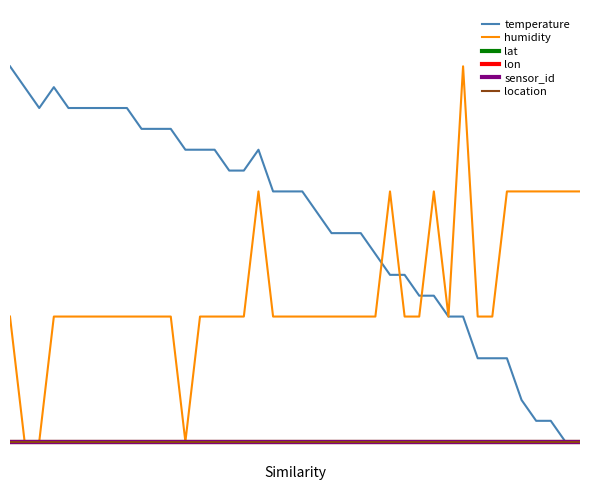

Reading left to right, extract all data points from this chart.

temperature: 0=1.0	1=0.9	2=0.9	3=0.9	4=0.9	5=0.9	6=0.9	7=0.9	8=0.9	9=0.8	10=0.8	11=0.8	12=0.8	13=0.8	14=0.8	15=0.7	16=0.7	17=0.8	18=0.7	19=0.7	20=0.7	21=0.6	22=0.6	23=0.6	24=0.6	25=0.5	26=0.4	27=0.4	28=0.4	29=0.4	30=0.3	31=0.3	32=0.2	33=0.2	34=0.2	35=0.1	36=0.1	37=0.1	38=0.0	39=0.0
humidity: 0=0.3	1=0.0	2=0.0	3=0.3	4=0.3	5=0.3	6=0.3	7=0.3	8=0.3	9=0.3	10=0.3	11=0.3	12=0.0	13=0.3	14=0.3	15=0.3	16=0.3	17=0.7	18=0.3	19=0.3	20=0.3	21=0.3	22=0.3	23=0.3	24=0.3	25=0.3	26=0.7	27=0.3	28=0.3	29=0.7	30=0.3	31=1.0	32=0.3	33=0.3	34=0.7	35=0.7	36=0.7	37=0.7	38=0.7	39=0.7
lat: 0=0.0	1=0.0	2=0.0	3=0.0	4=0.0	5=0.0	6=0.0	7=0.0	8=0.0	9=0.0	10=0.0	11=0.0	12=0.0	13=0.0	14=0.0	15=0.0	16=0.0	17=0.0	18=0.0	19=0.0	20=0.0	21=0.0	22=0.0	23=0.0	24=0.0	25=0.0	26=0.0	27=0.0	28=0.0	29=0.0	30=0.0	31=0.0	32=0.0	33=0.0	34=0.0	35=0.0	36=0.0	37=0.0	38=0.0	39=0.0
lon: 0=0.0	1=0.0	2=0.0	3=0.0	4=0.0	5=0.0	6=0.0	7=0.0	8=0.0	9=0.0	10=0.0	11=0.0	12=0.0	13=0.0	14=0.0	15=0.0	16=0.0	17=0.0	18=0.0	19=0.0	20=0.0	21=0.0	22=0.0	23=0.0	24=0.0	25=0.0	26=0.0	27=0.0	28=0.0	29=0.0	30=0.0	31=0.0	32=0.0	33=0.0	34=0.0	35=0.0	36=0.0	37=0.0	38=0.0	39=0.0
sensor_id: 0=0.0	1=0.0	2=0.0	3=0.0	4=0.0	5=0.0	6=0.0	7=0.0	8=0.0	9=0.0	10=0.0	11=0.0	12=0.0	13=0.0	14=0.0	15=0.0	16=0.0	17=0.0	18=0.0	19=0.0	20=0.0	21=0.0	22=0.0	23=0.0	24=0.0	25=0.0	26=0.0	27=0.0	28=0.0	29=0.0	30=0.0	31=0.0	32=0.0	33=0.0	34=0.0	35=0.0	36=0.0	37=0.0	38=0.0	39=0.0
location: 0=0.0	1=0.0	2=0.0	3=0.0	4=0.0	5=0.0	6=0.0	7=0.0	8=0.0	9=0.0	10=0.0	11=0.0	12=0.0	13=0.0	14=0.0	15=0.0	16=0.0	17=0.0	18=0.0	19=0.0	20=0.0	21=0.0	22=0.0	23=0.0	24=0.0	25=0.0	26=0.0	27=0.0	28=0.0	29=0.0	30=0.0	31=0.0	32=0.0	33=0.0	34=0.0	35=0.0	36=0.0	37=0.0	38=0.0	39=0.0